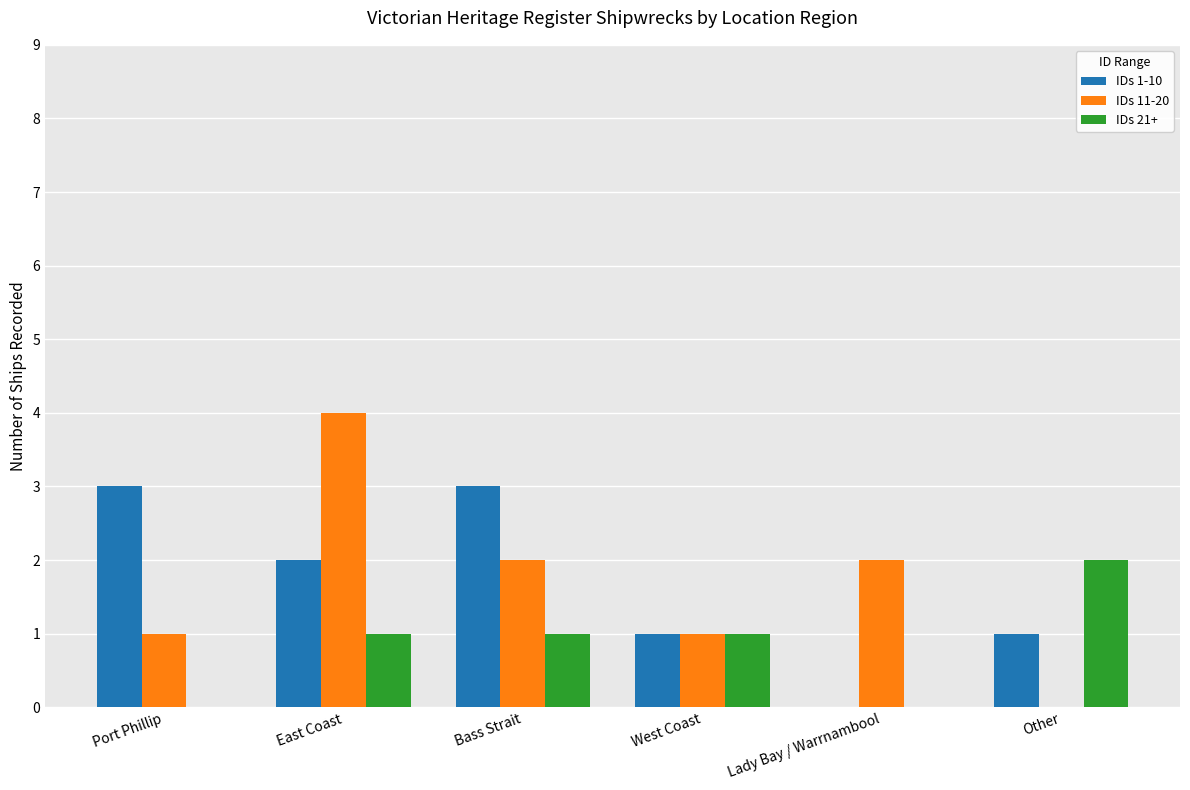

What is the total value across all series at West Coast?

3